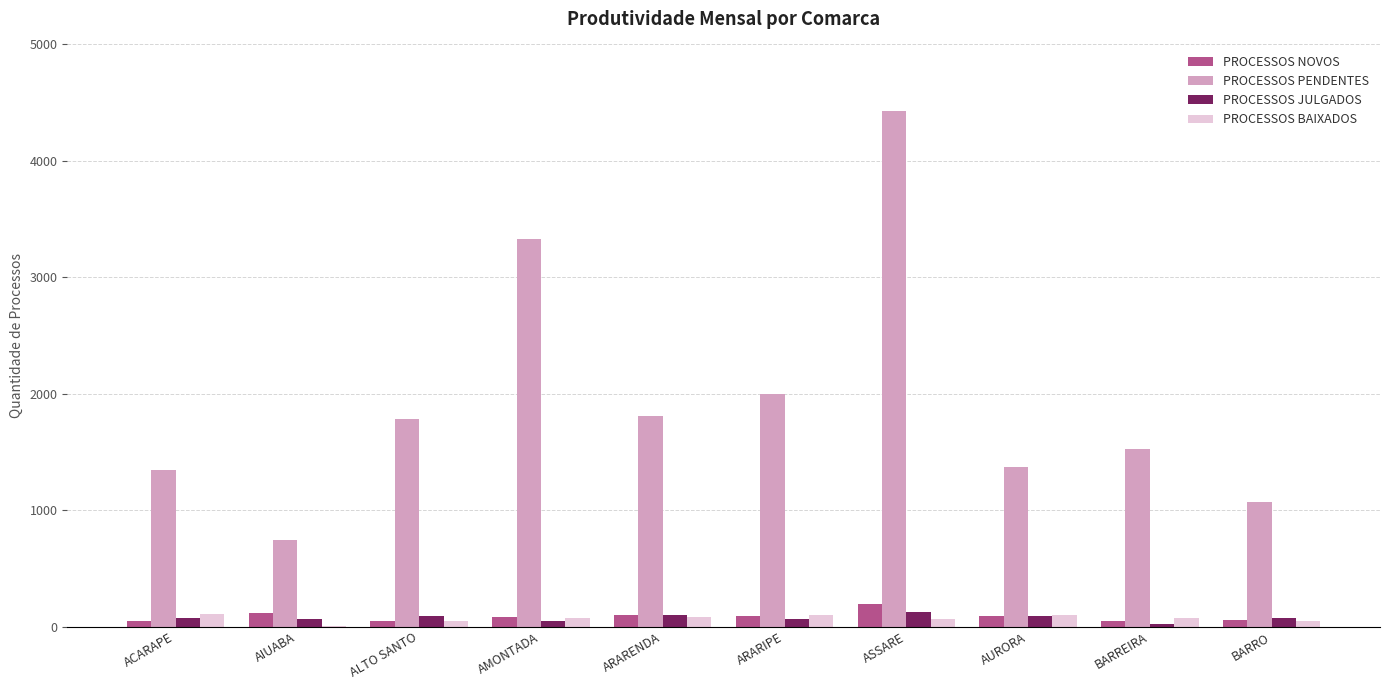

What are all the series names shown in the legend?

PROCESSOS NOVOS, PROCESSOS PENDENTES, PROCESSOS JULGADOS, PROCESSOS BAIXADOS